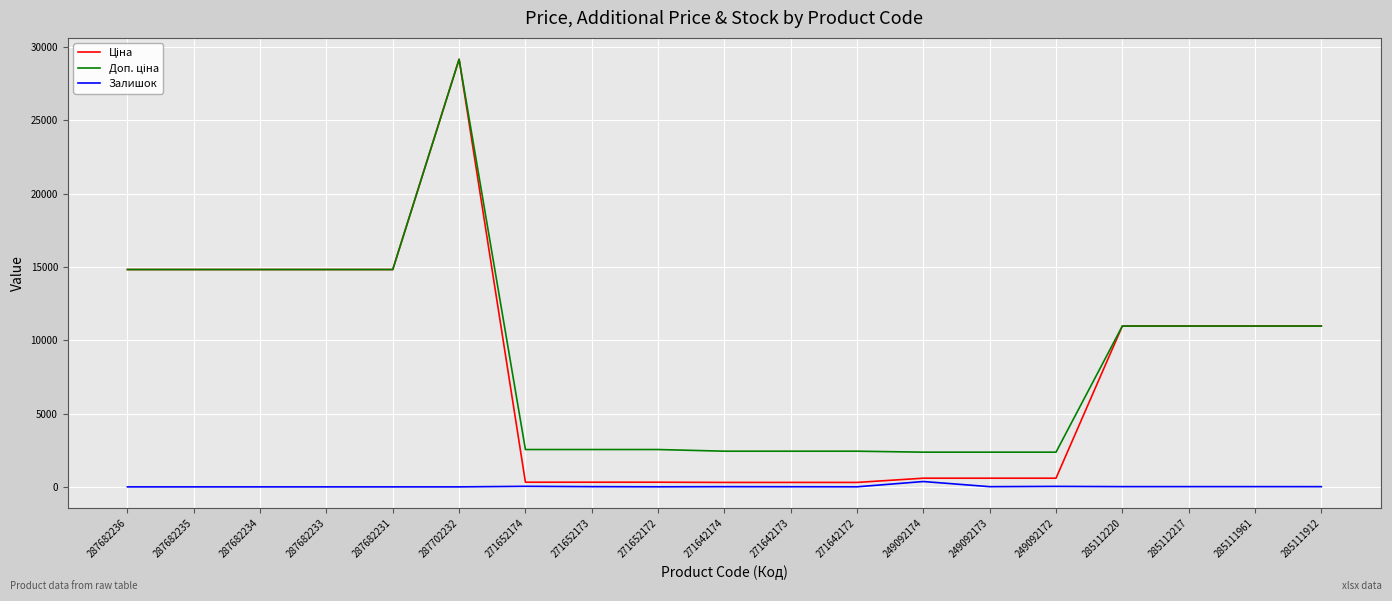

At which category is the sum across all series the highest?

287702232